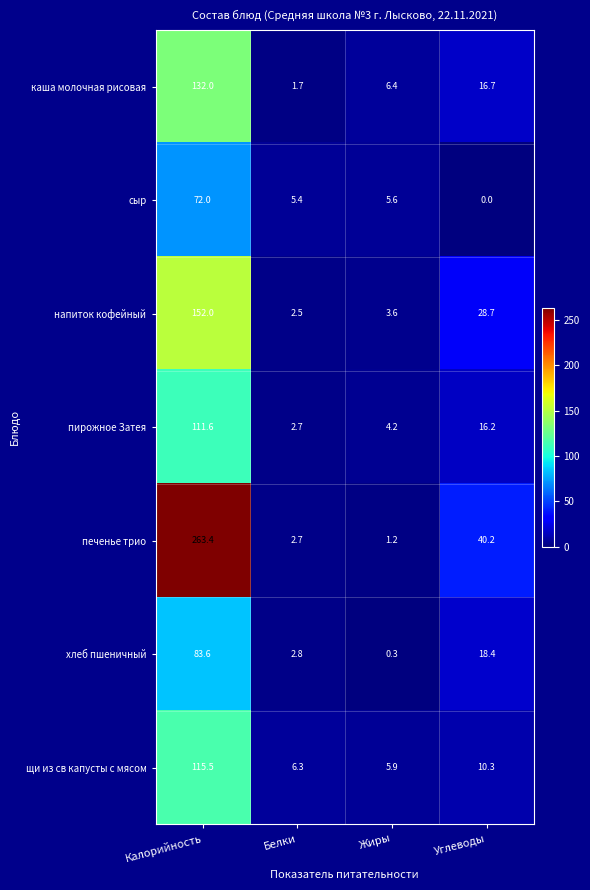

Is it true that сыр equals 8.4 at Жиры?

False